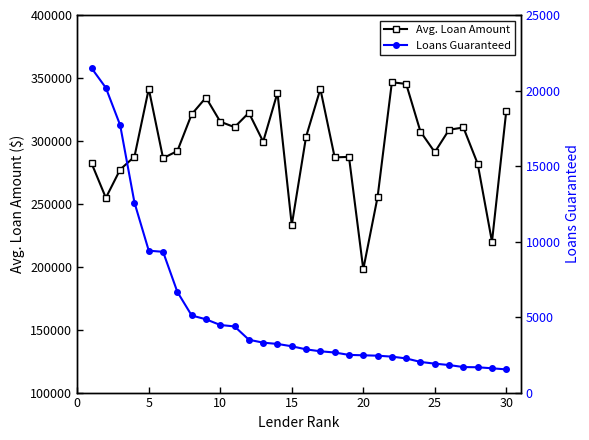

True or false: Loans Guaranteed and Avg. Loan Amount cross at least once.

False